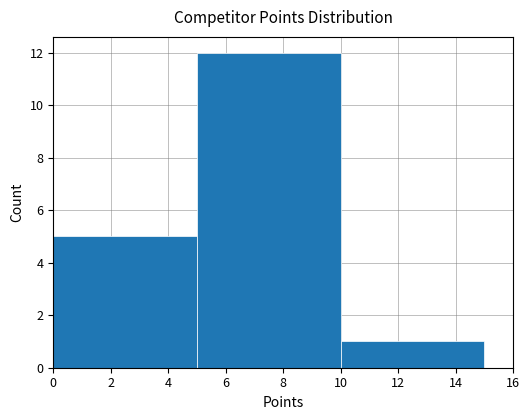

Approximately how many times larger is the value at 8 compared to 12?

12.0